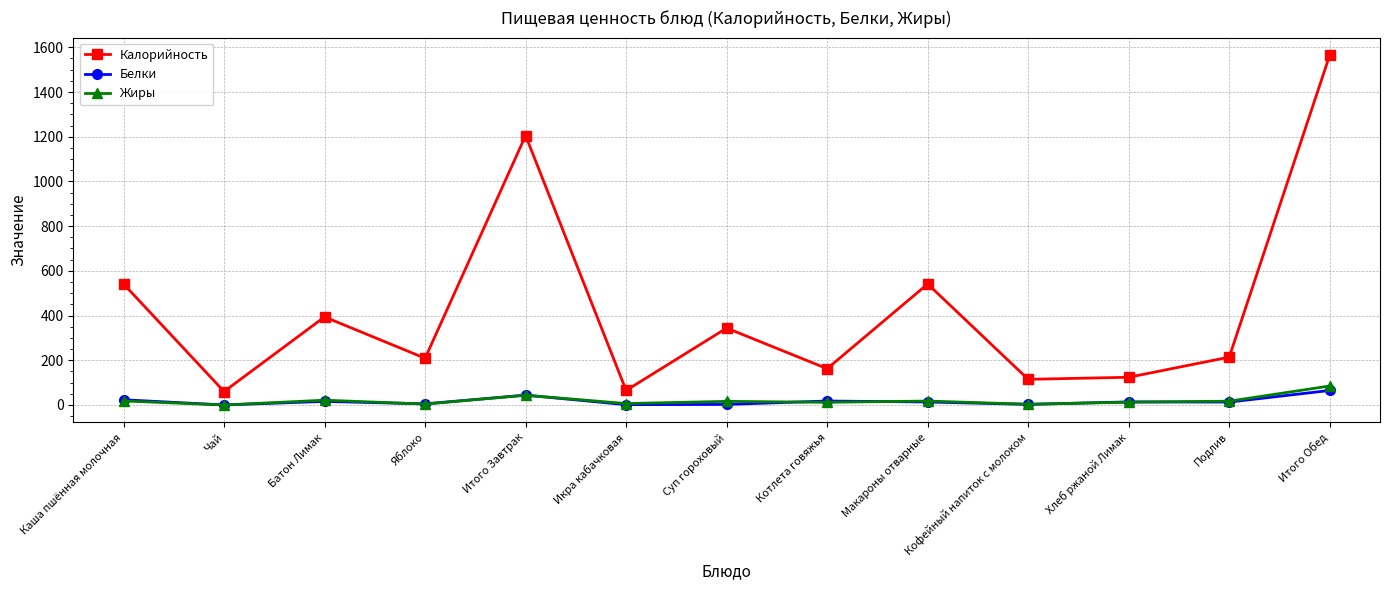

At which label does Калорийность first exceed 214?

Каша пшённая молочная